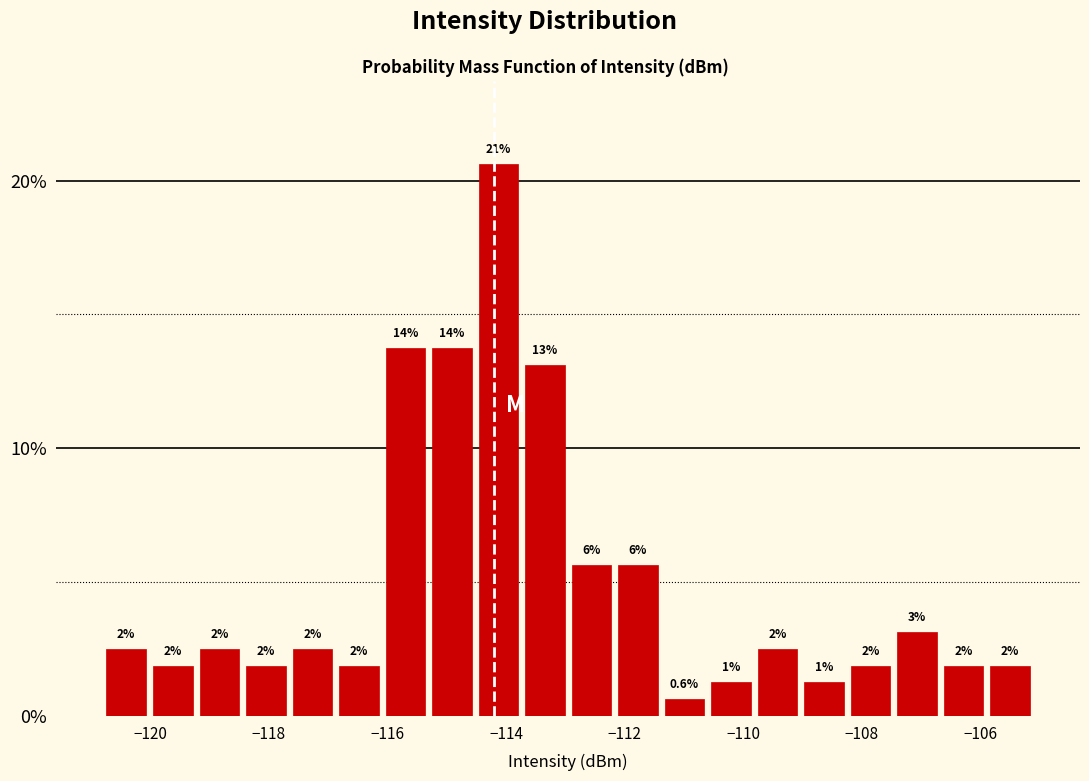

Around what value on the x-axis is the tallest bar? Give the approximate position of its centre, as read against the axis.

-114.2